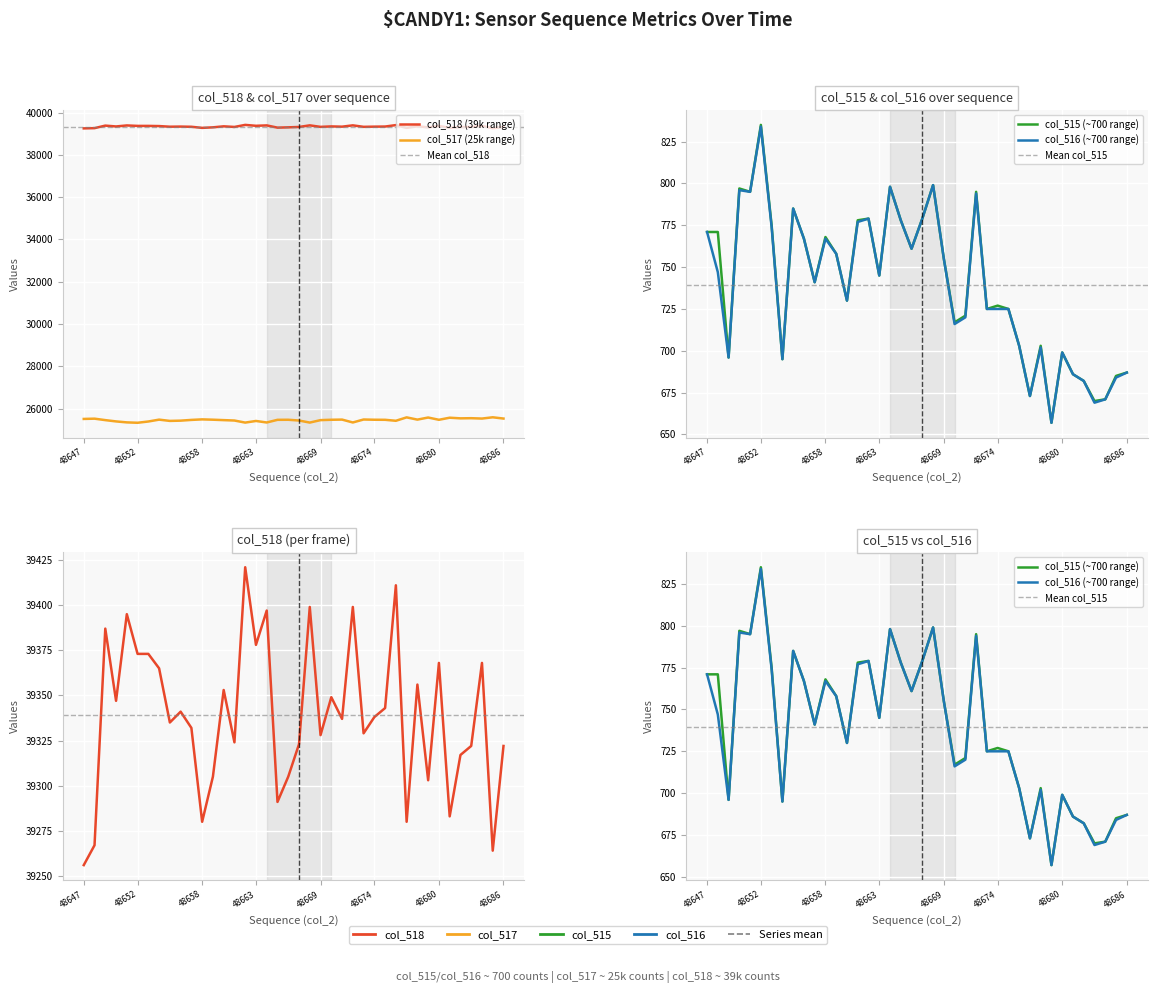

At how many categories does at least one series exceed 12869?

40